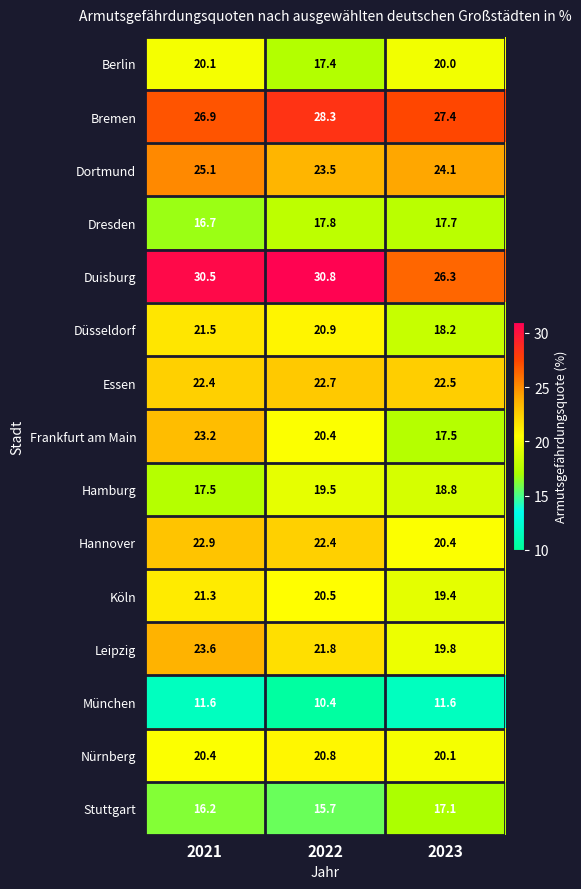

At which label does Köln first exceed 20?

2021